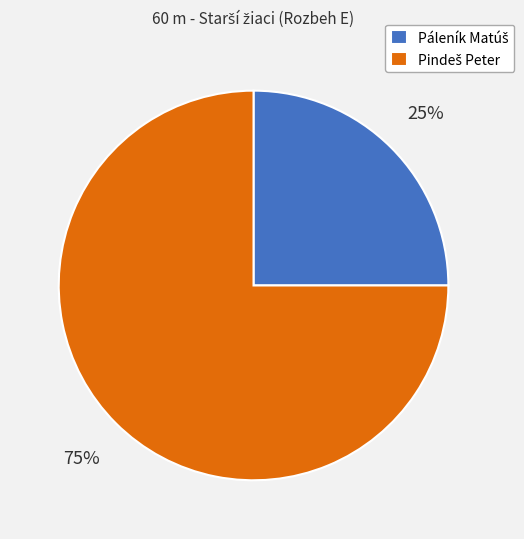

How many segments does this pie chart have?

2